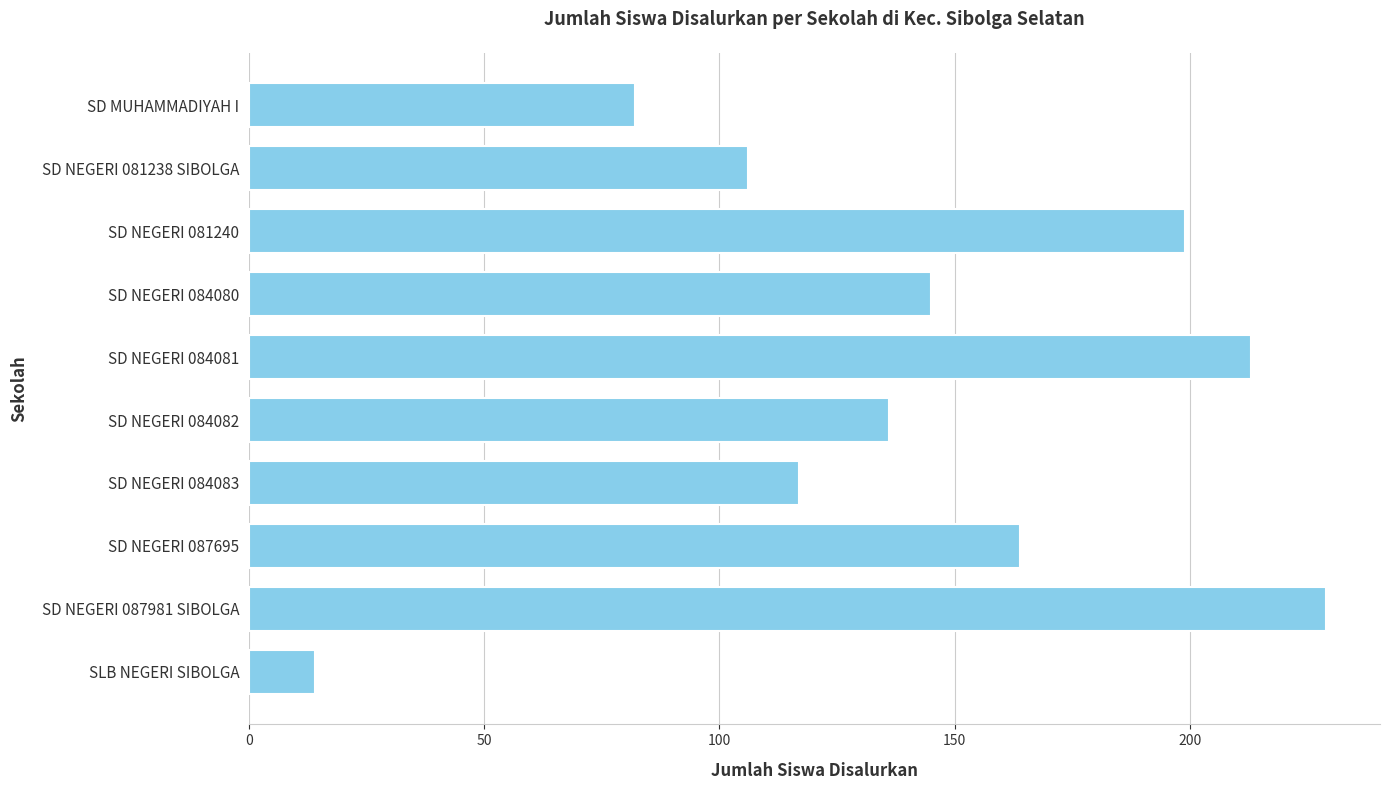

Does the chart contain stacked bars?

No